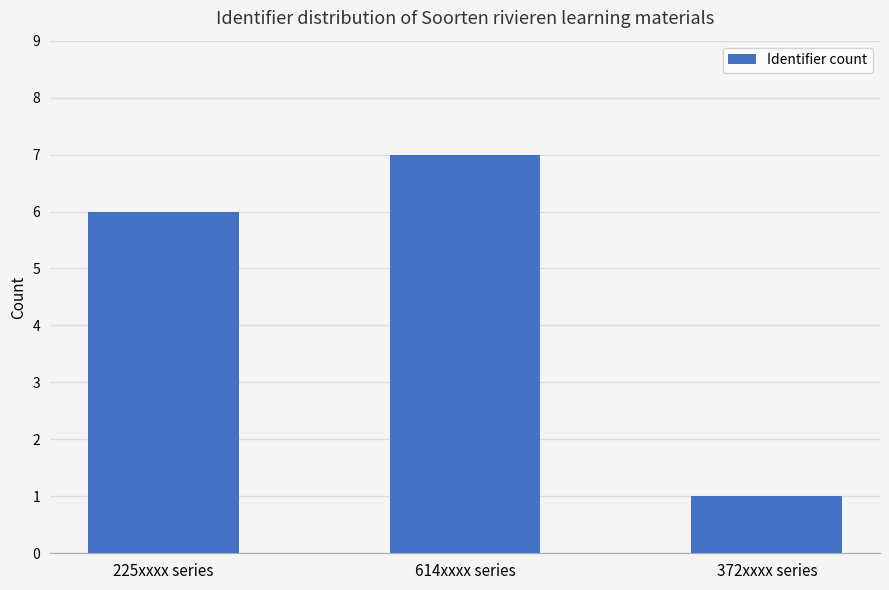

Which category has the lowest value across all series?

372xxxx series